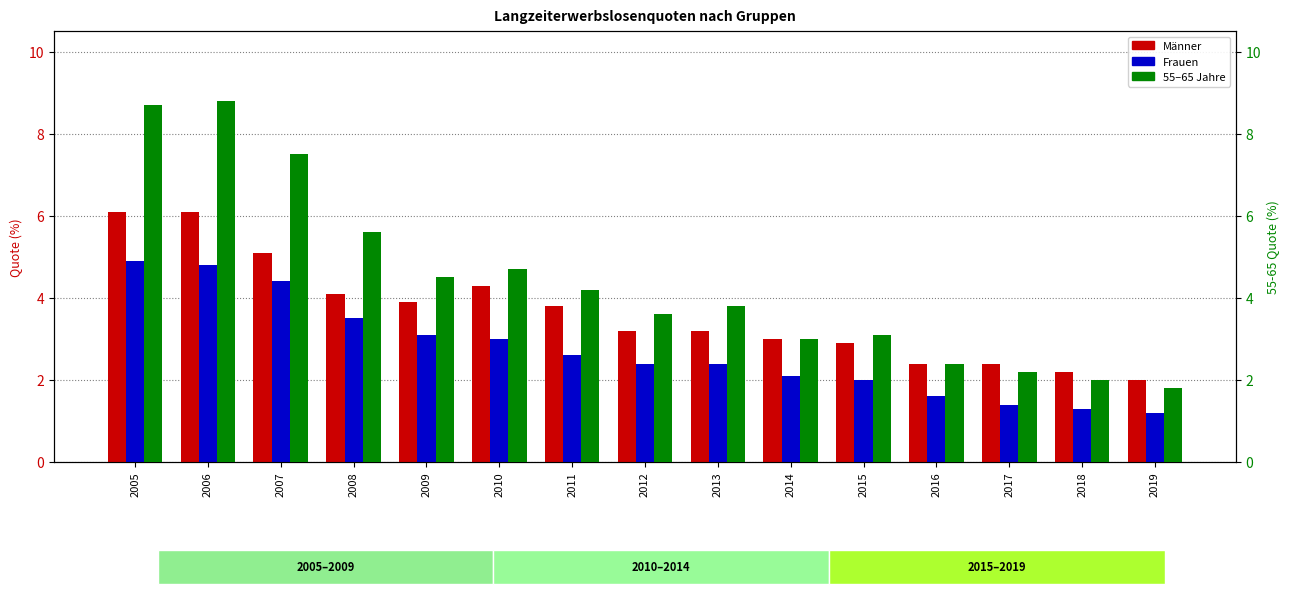

Rank the series by their maximum value, from lowest to highest.

Frauen, Männer, 55–65 Jahre